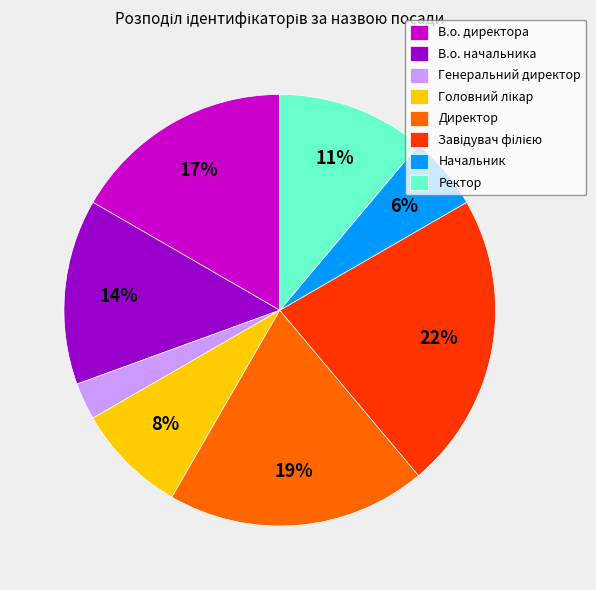

Count the number of slices in the pie.

8